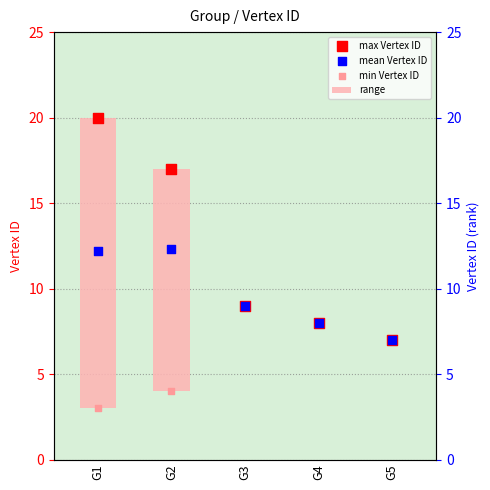

What is the total value across all series at G2?

33.3